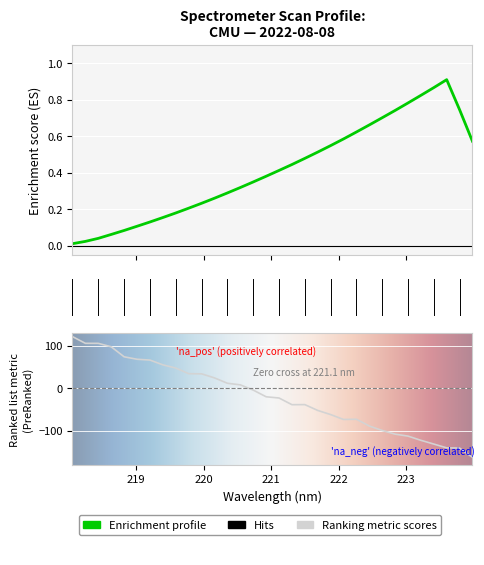

What position from the right is 218.0596?

32